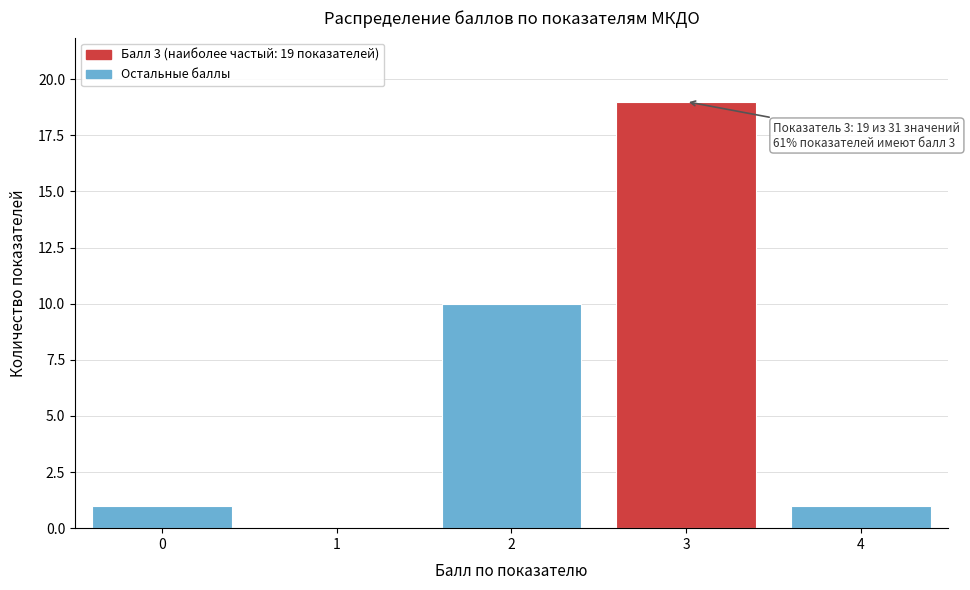

Reading left to right, extract all data points from this chart.

0=1	1=0	2=10	3=19	4=1